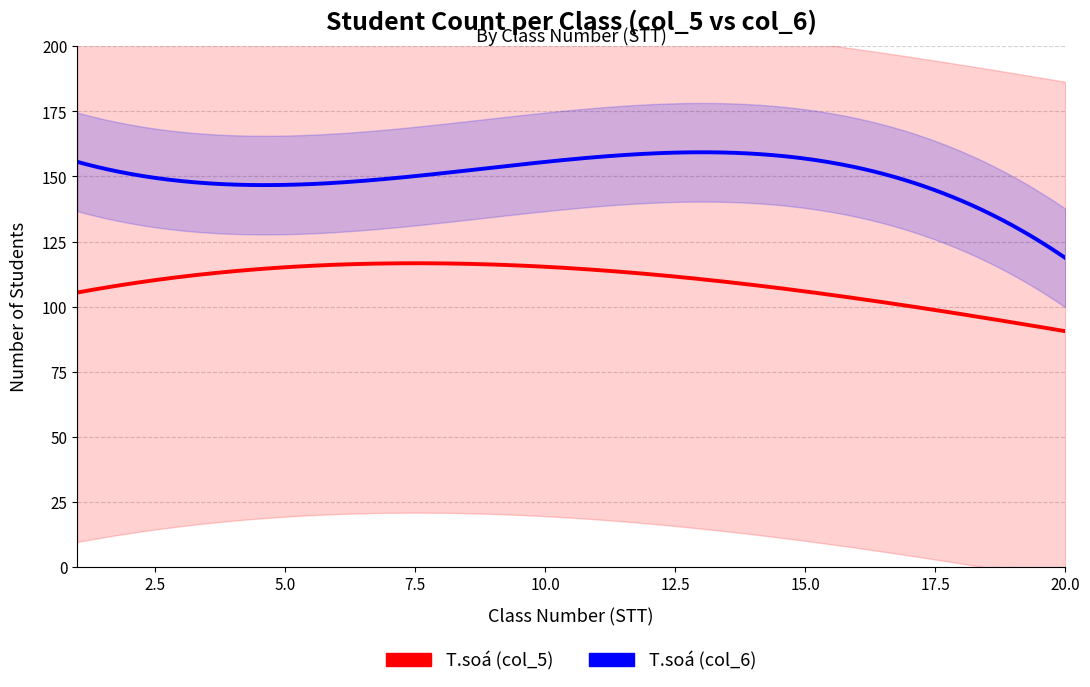

At which category does T.soá (col_5) reach its first local peak?

6